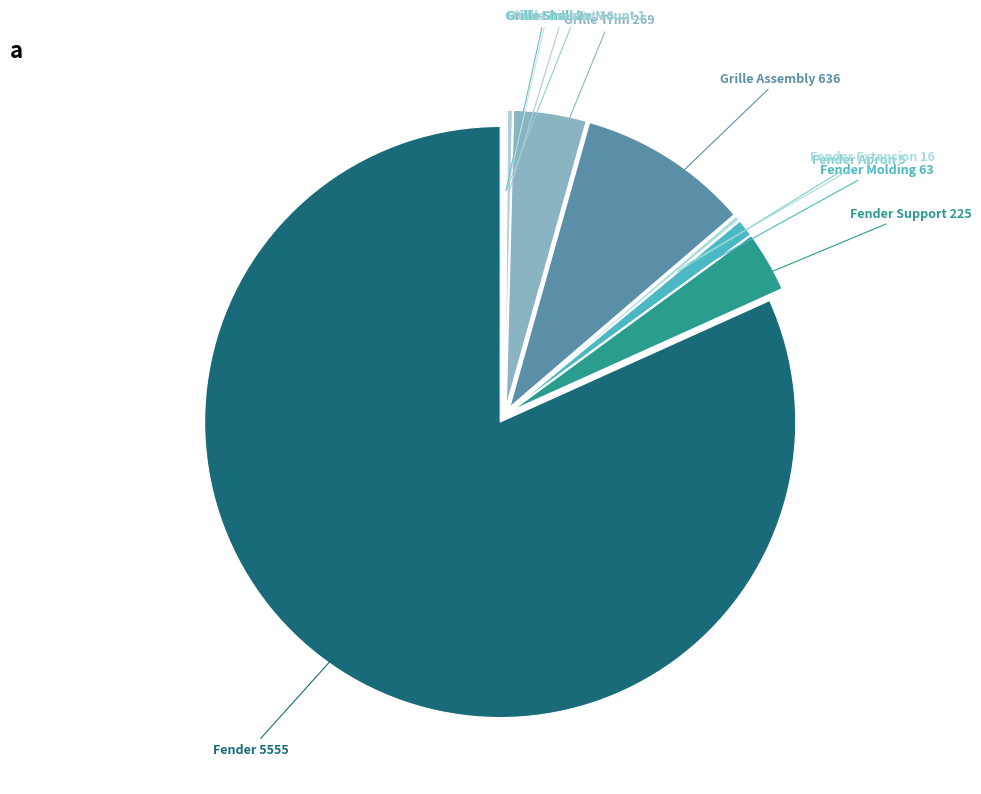

Which category accounts for the majority?

Fender